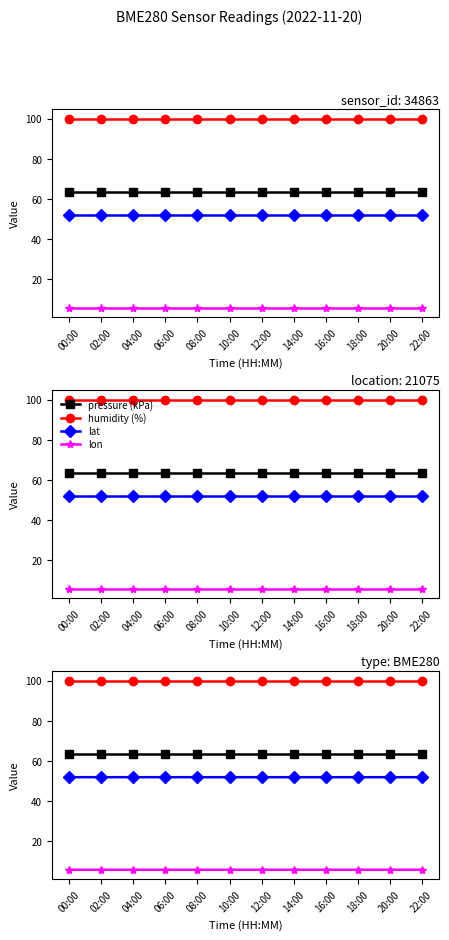

Rank the series by their maximum value, from lowest to highest.

lon, lat, pressure (kPa), humidity (%)